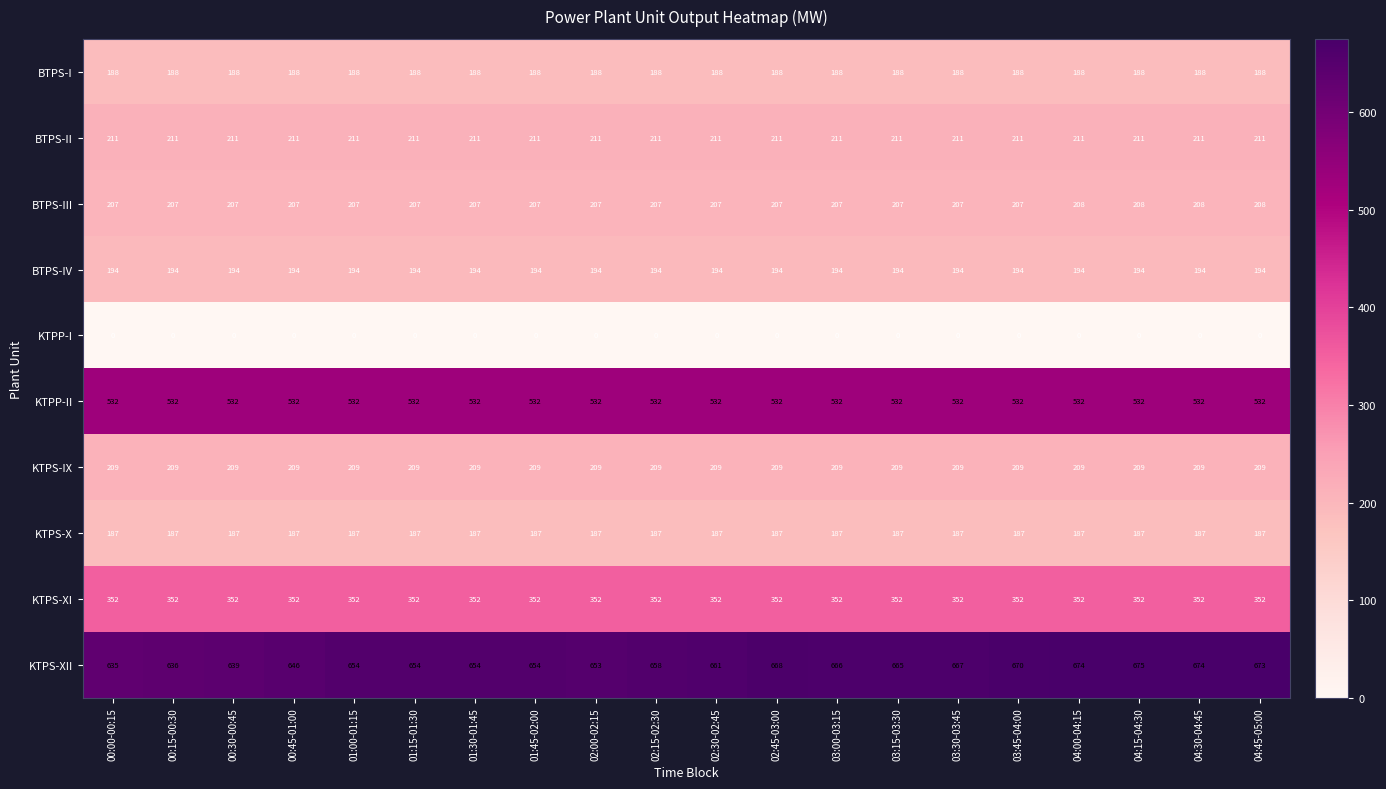

At how many categories does at least one series exceed 285?

20